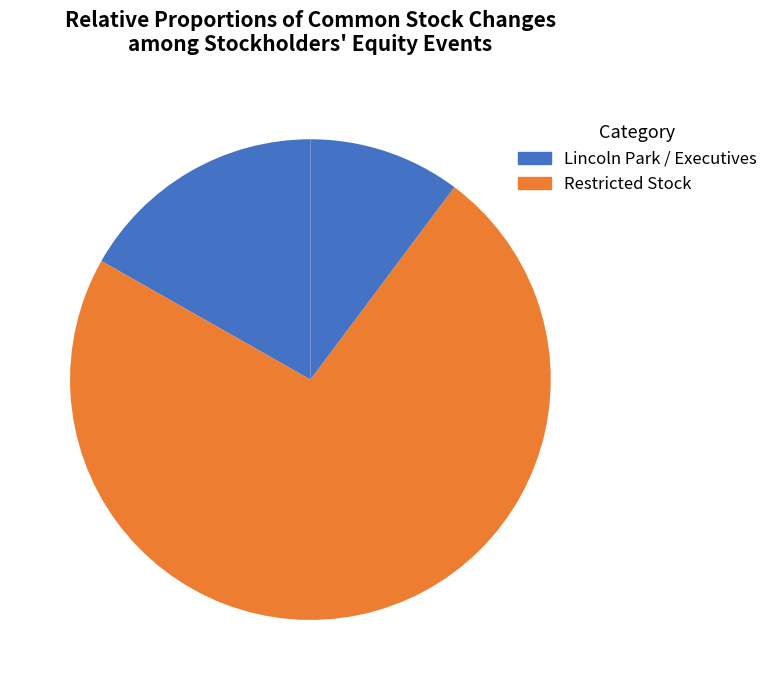

How many slices are in this pie chart?

3